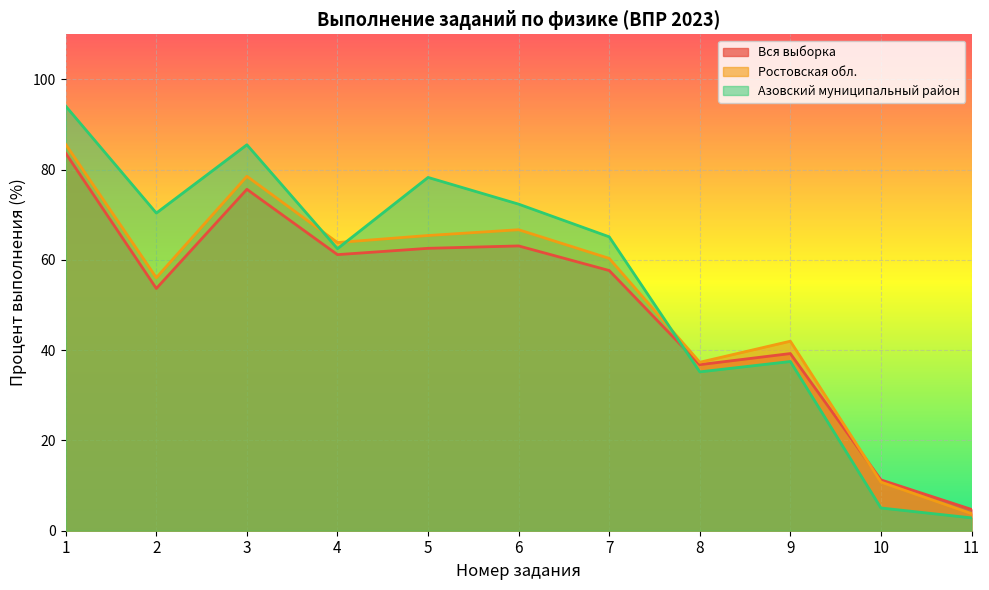

What are all the series names shown in the legend?

Вся выборка, Ростовская обл., Азовский муниципальный район